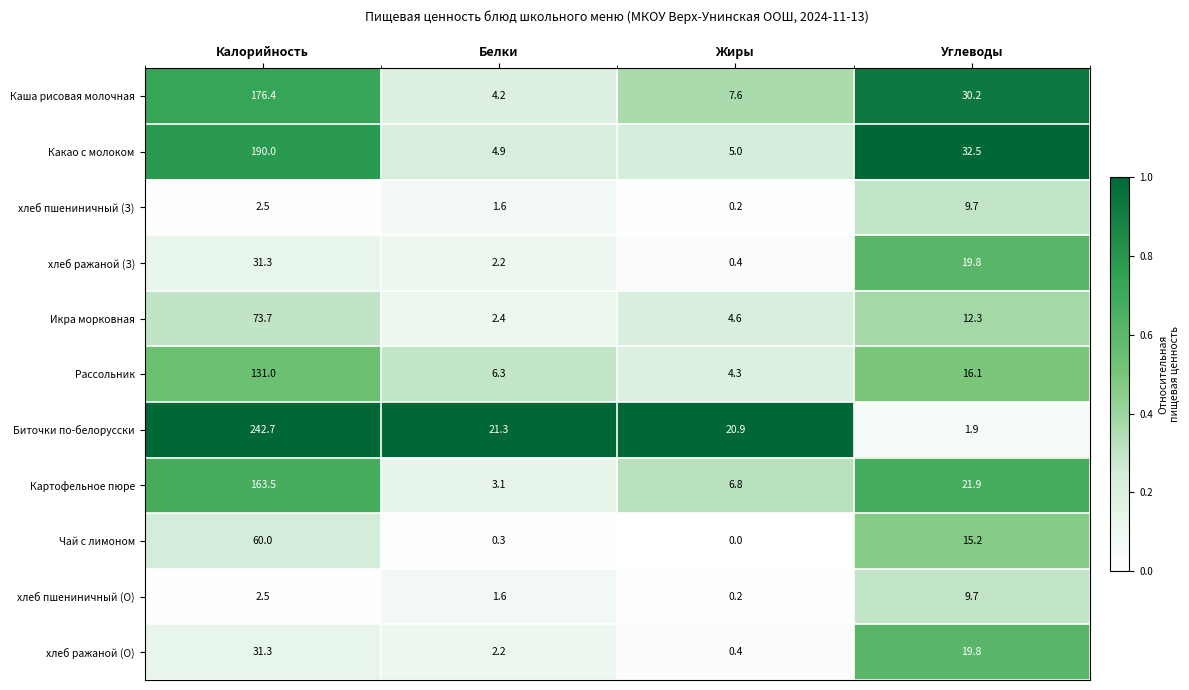

Between Калорийность and Белки, which series saw the biggest shift?

Биточки по-белорусски